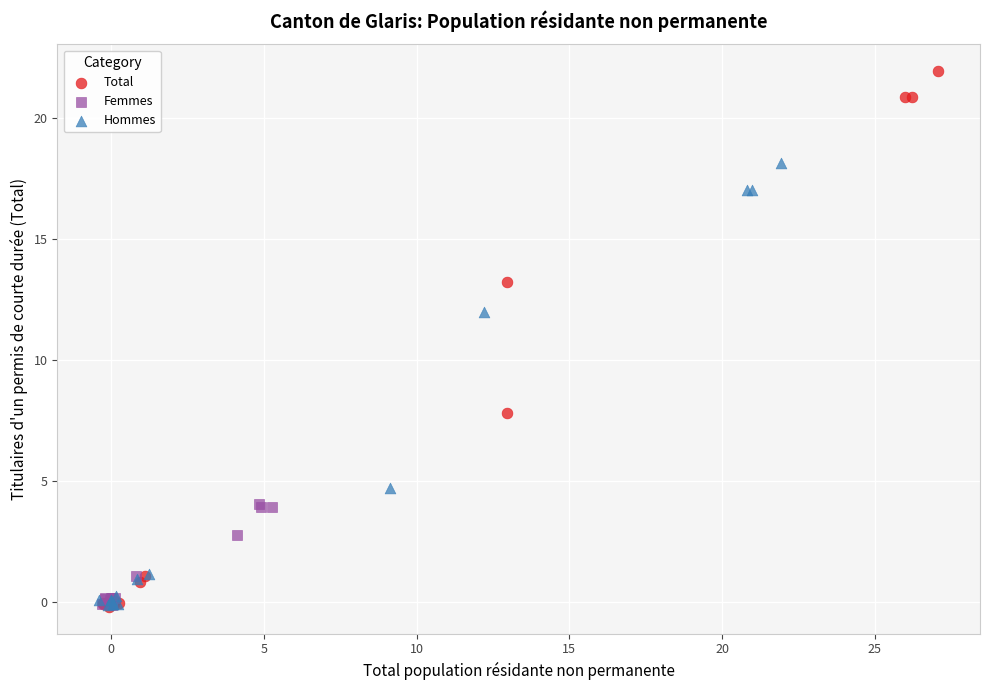

Which series has the largest Y range (max minus min)?

Total